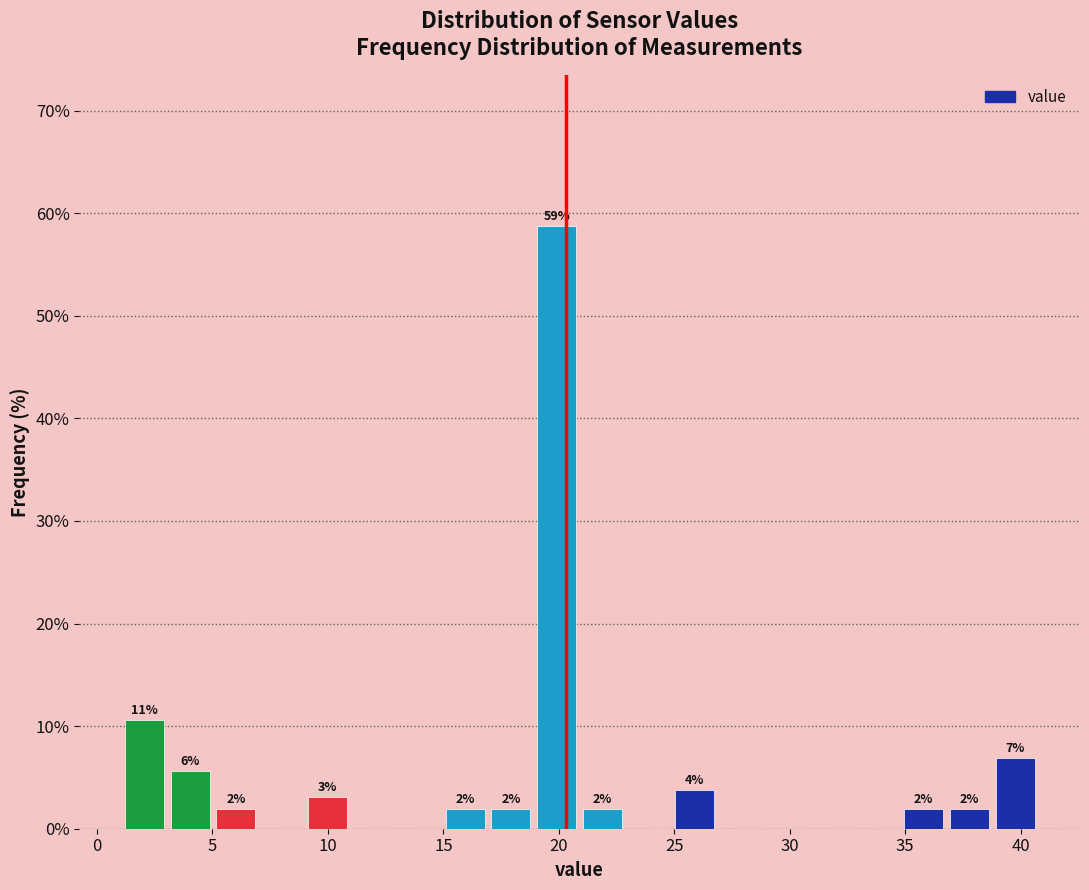

Read against the x-axis, roughly where is the centre of the tallest bar?

20.0